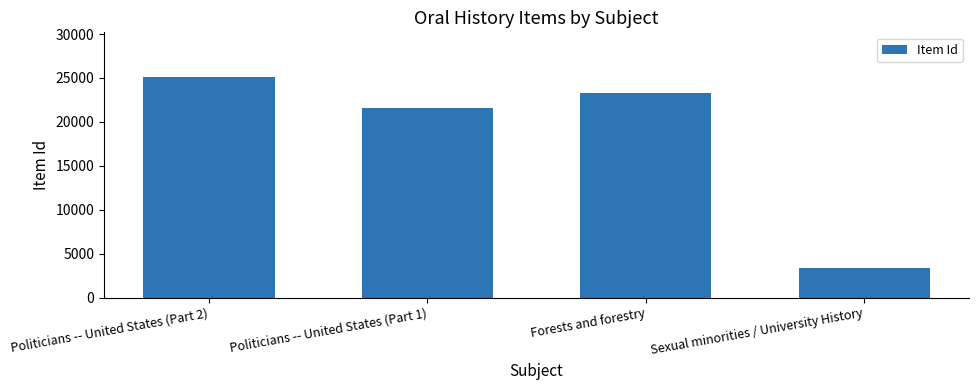

The chart shows a value of 25160 at Politicians -- United States (Part 2). True or false?

True